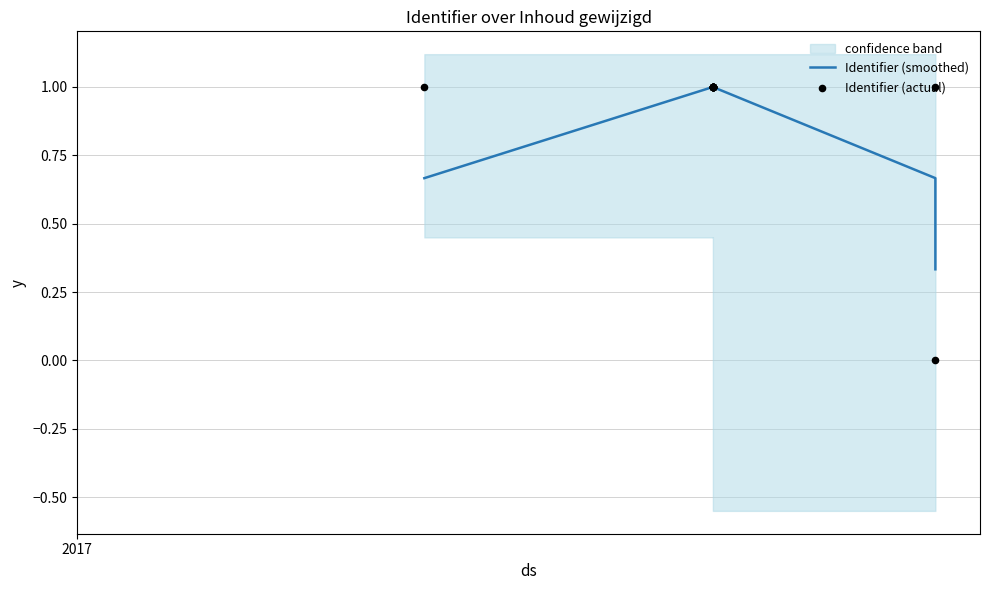

Which series has the largest total across all categories?

Identifier (actual)